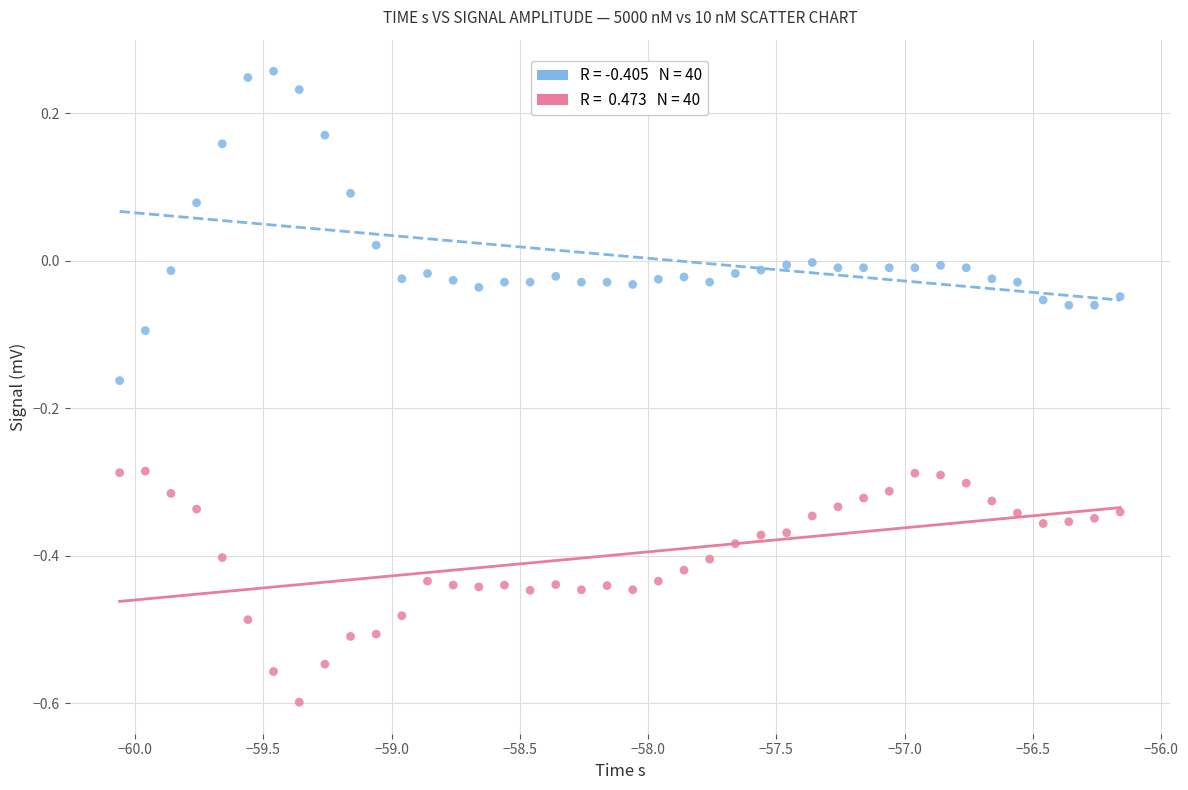

Across all data points, what is the range of Y values (max minus min)?

0.9